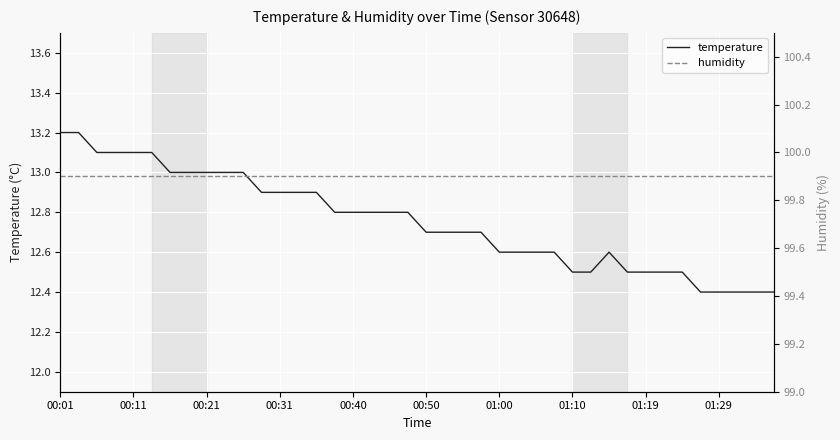

What is the highest value of the temperature series?

13.2